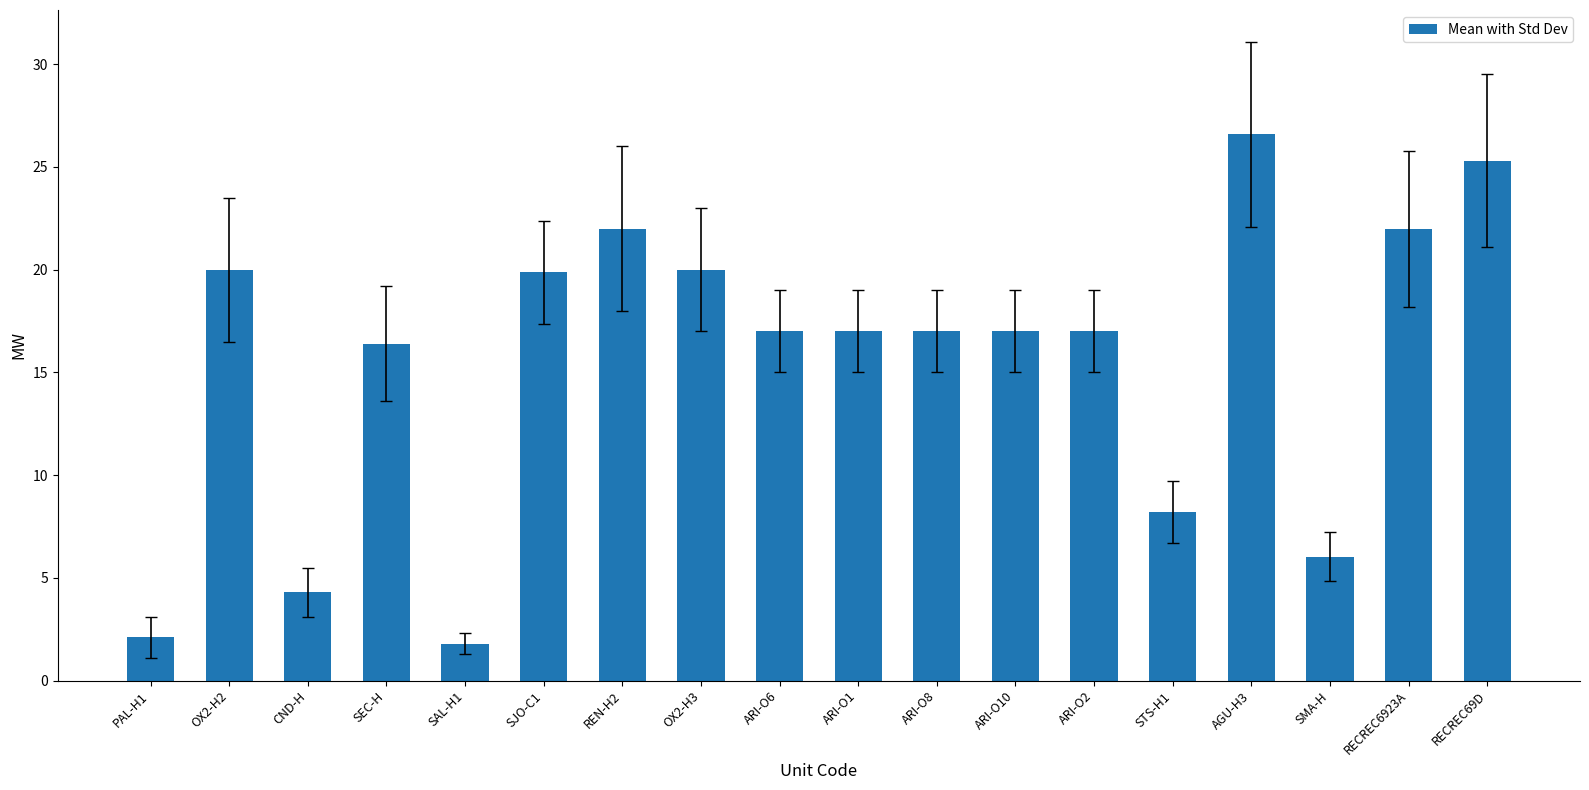

How many bars are there in total?

18